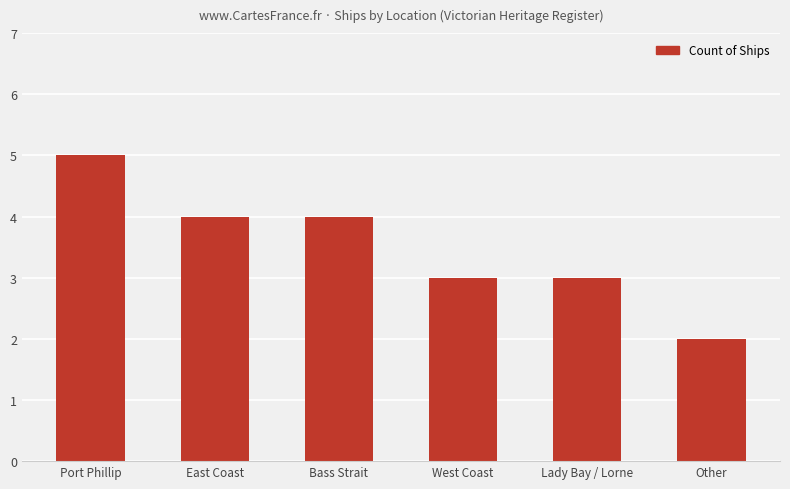

How many bars are there in total?

6